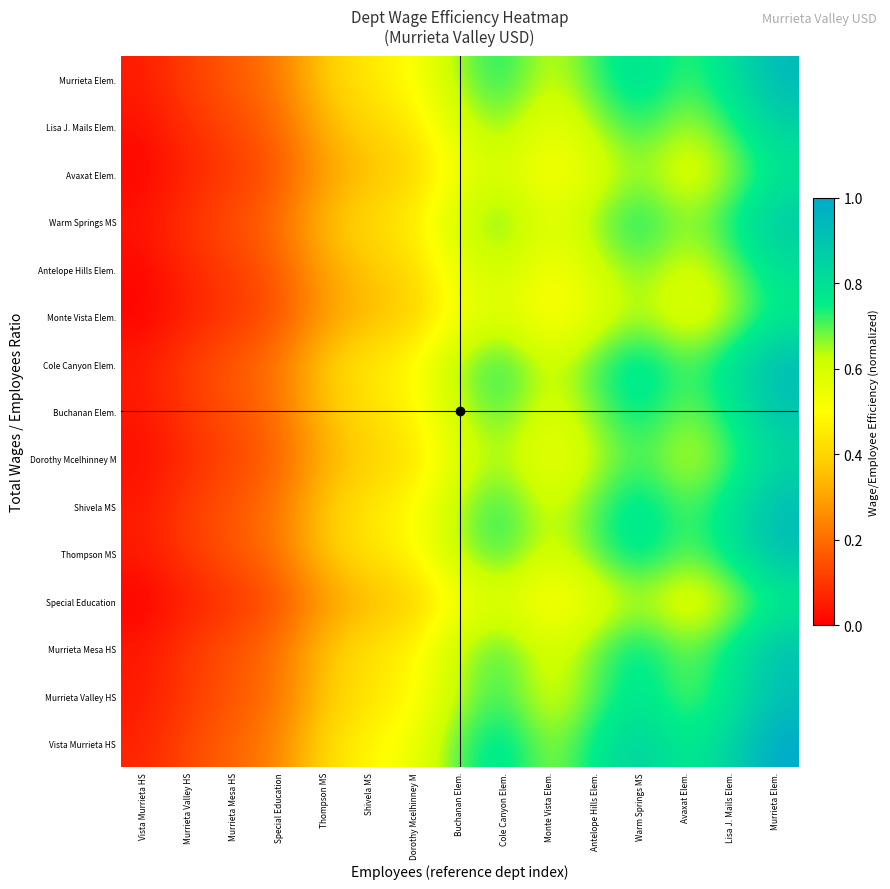

How many data points does each series have?

15